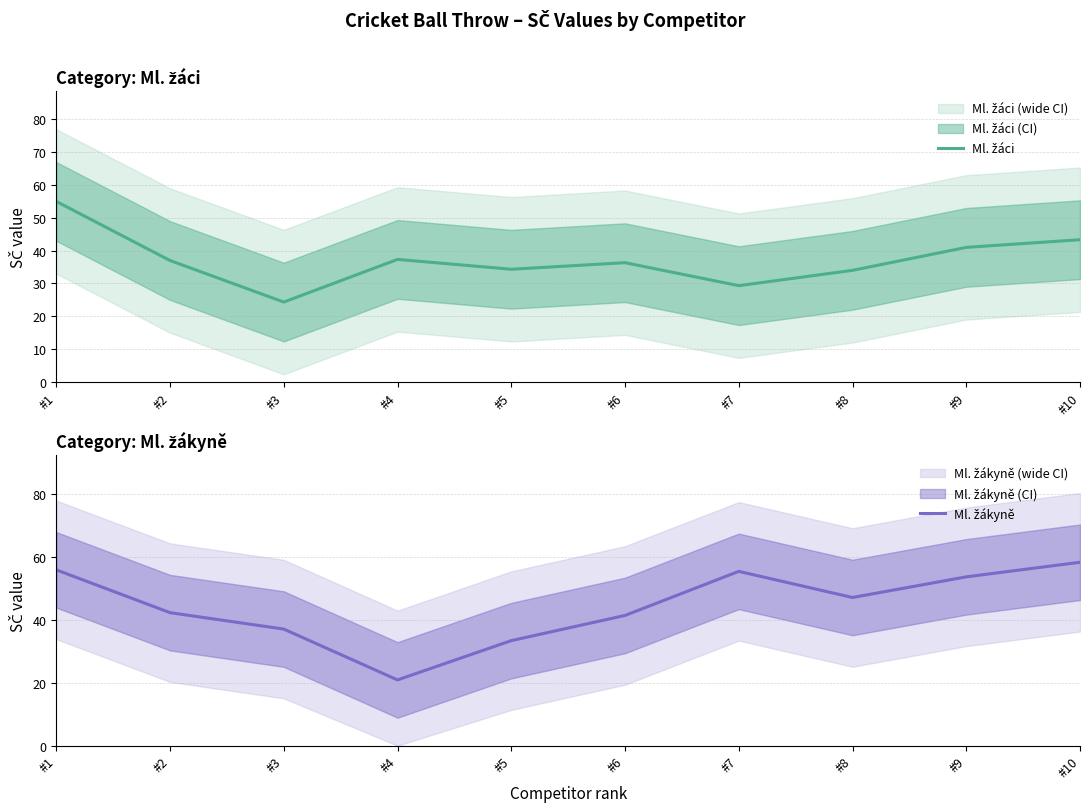

Rank the series at #10 from highest to lowest value.

Ml. žákyně, Ml. žáci